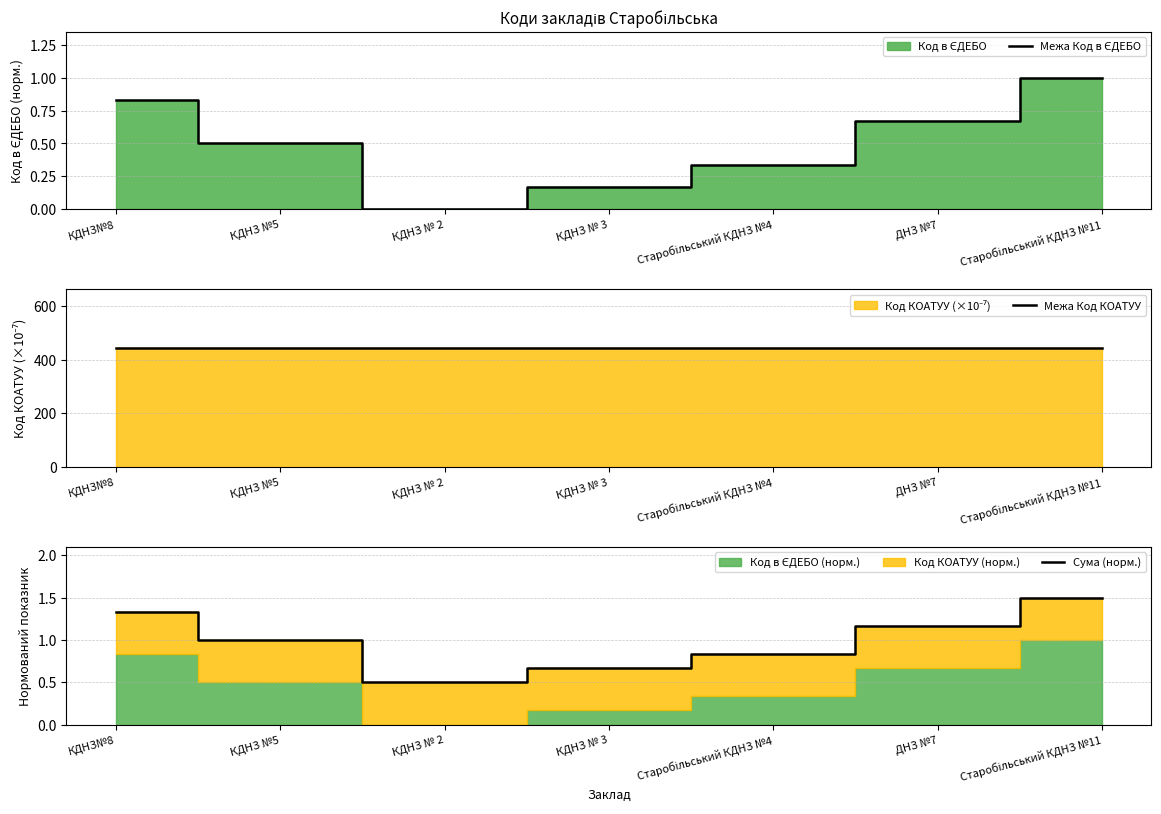

What is the difference between the Межа Код в ЄДЕБО values at ДНЗ №7 and КДНЗ № 3?

0.5